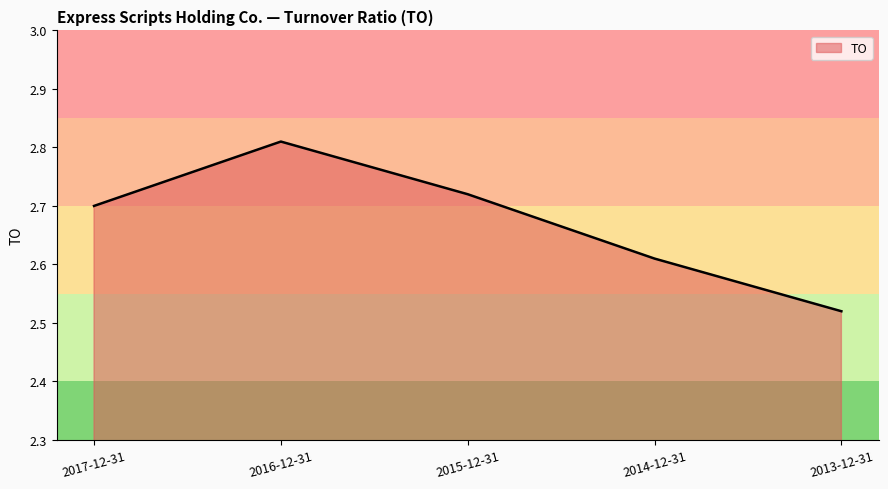

How many lines are shown in the chart?

1